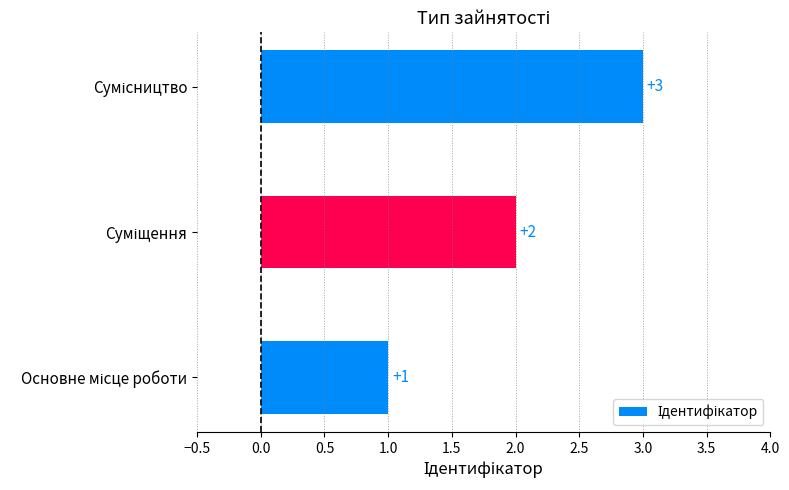

What is the greatest value displayed?

3